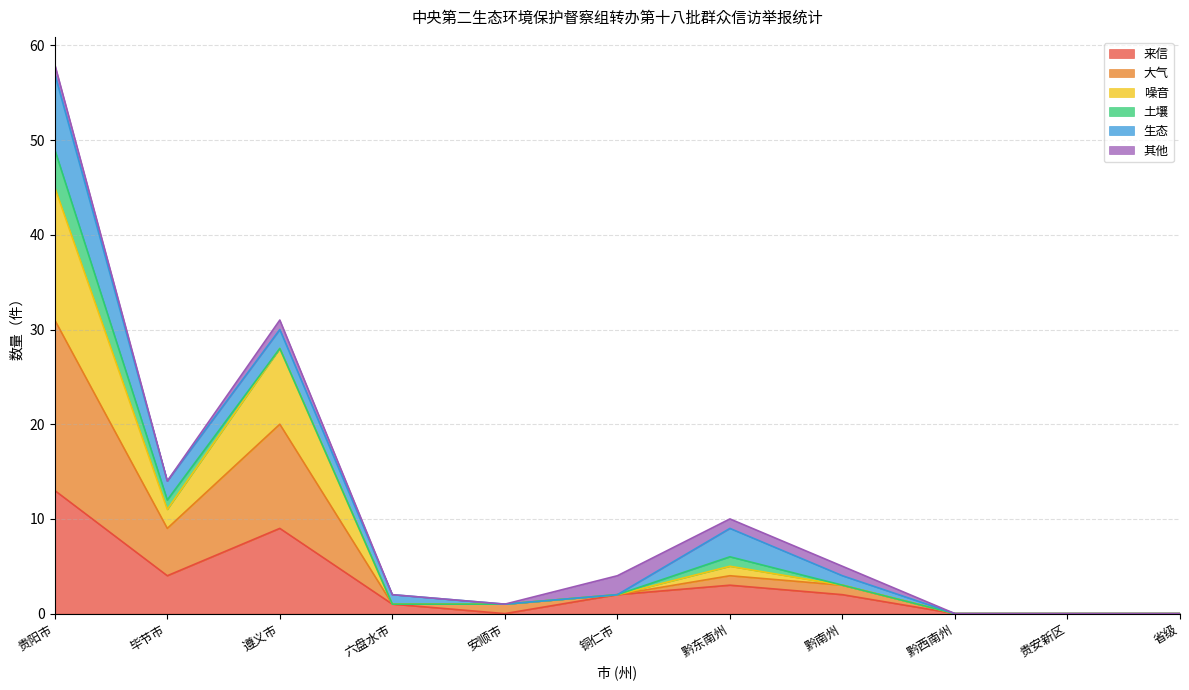

At which category is the sum across all series the highest?

贵阳市